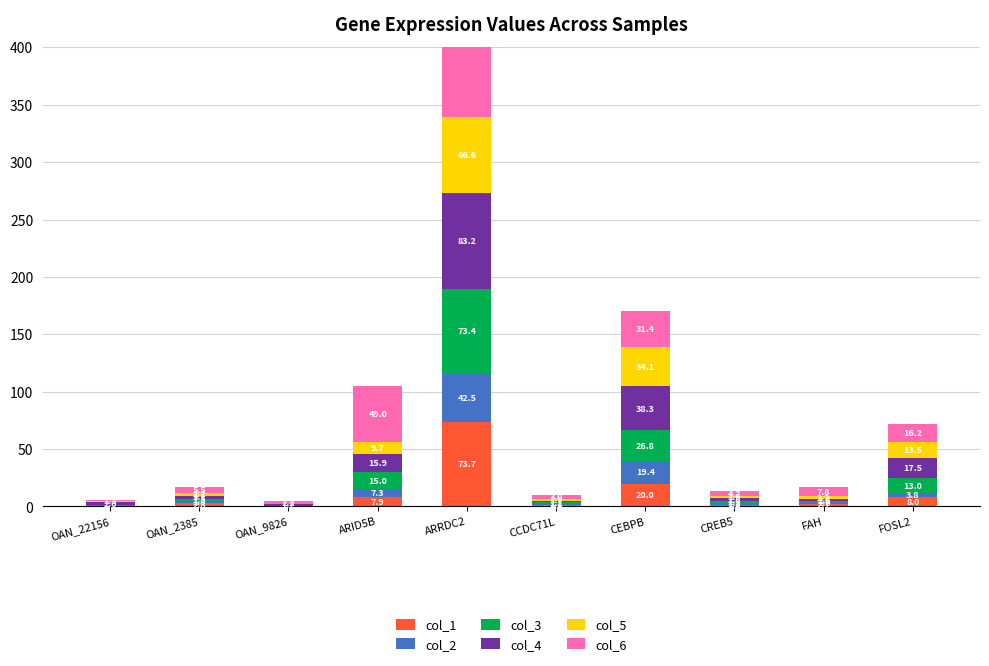

What position from the left is ARID5B?

4